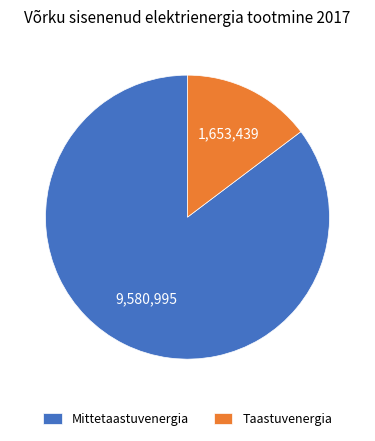

Is there a majority slice in this chart?

Yes